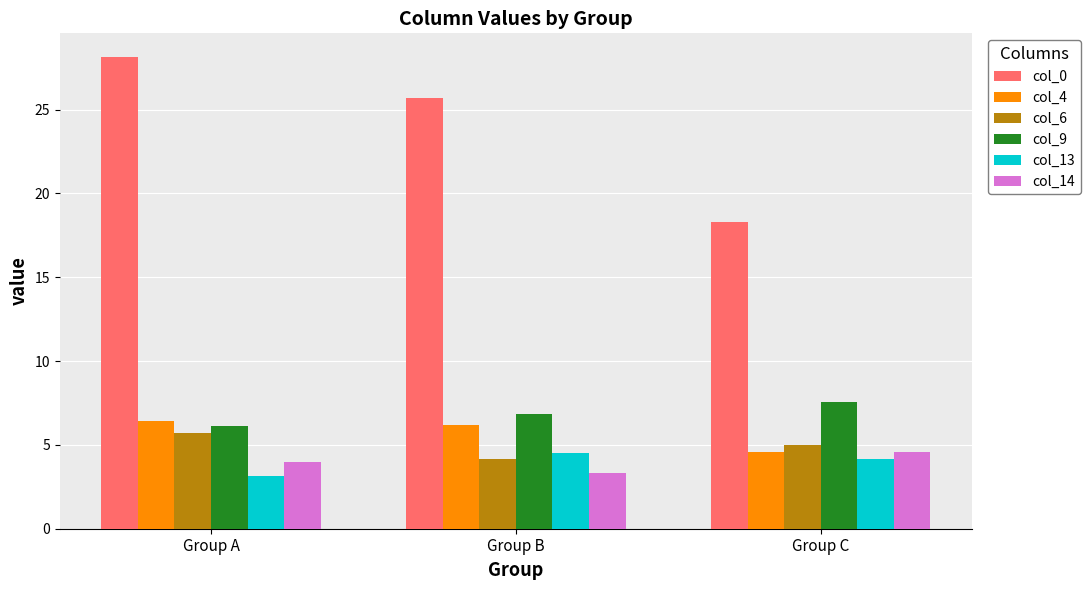

Read the col_9 value at Group C.

7.6